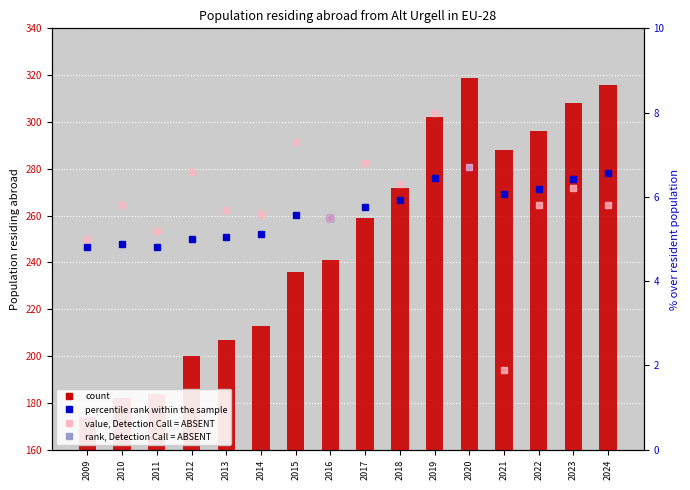

Reading left to right, transcribe all the data shown in this chart.

count: 2009=174.0	2010=182.0	2011=184.0	2012=200.0	2013=207.0	2014=213.0	2015=236.0	2016=241.0	2017=259.0	2018=272.0	2019=302.0	2020=319.0	2021=288.0	2022=296.0	2023=308.0	2024=316.0
percentile rank within the sample: 2009=4.8	2010=4.9	2011=4.8	2012=5.0	2013=5.1	2014=5.1	2015=5.6	2016=5.5	2017=5.8	2018=5.9	2019=6.5	2020=6.7	2021=6.1	2022=6.2	2023=6.4	2024=6.6
value, Detection Call = ABSENT: 2009=0.0	2010=8.0	2011=2.0	2012=16.0	2013=7.0	2014=6.0	2015=23.0	2016=5.0	2017=18.0	2018=13.0	2019=30.0	2020=17.0	2021=-31.0	2022=8.0	2023=12.0	2024=8.0
rank, Detection Call = ABSENT: 2009=0.0	2010=0.0	2011=0.0	2012=0.0	2013=0.0	2014=0.0	2015=0.0	2016=0.0	2017=0.0	2018=0.0	2019=0.0	2020=0.0	2021=0.0	2022=0.0	2023=0.0	2024=0.0